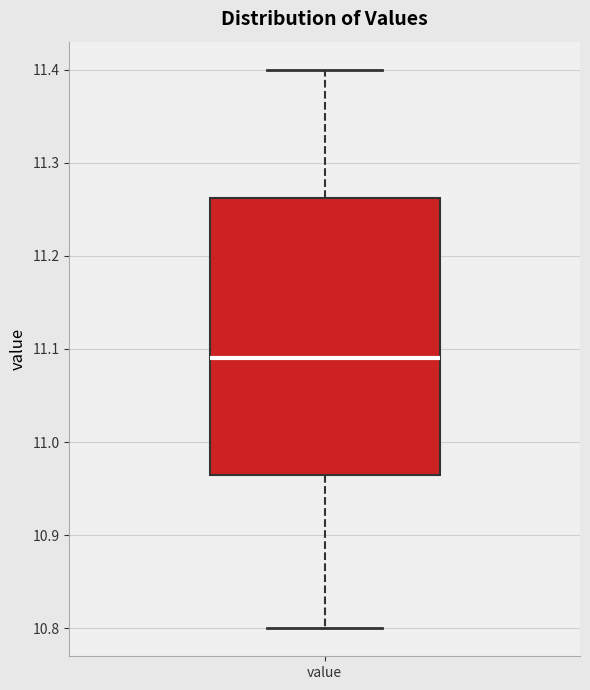

Where is the upper edge of the box for value on the y-axis? The values are not printed on the chart, so give them approximately, as read against the axis.

11.26